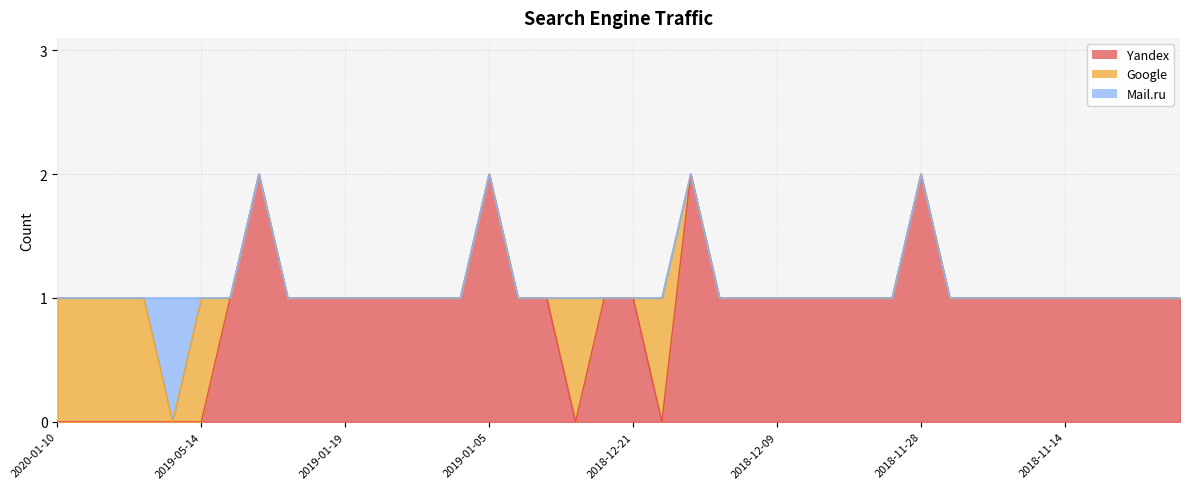

At which category does the chart reach its peak across all series?

2019-01-27